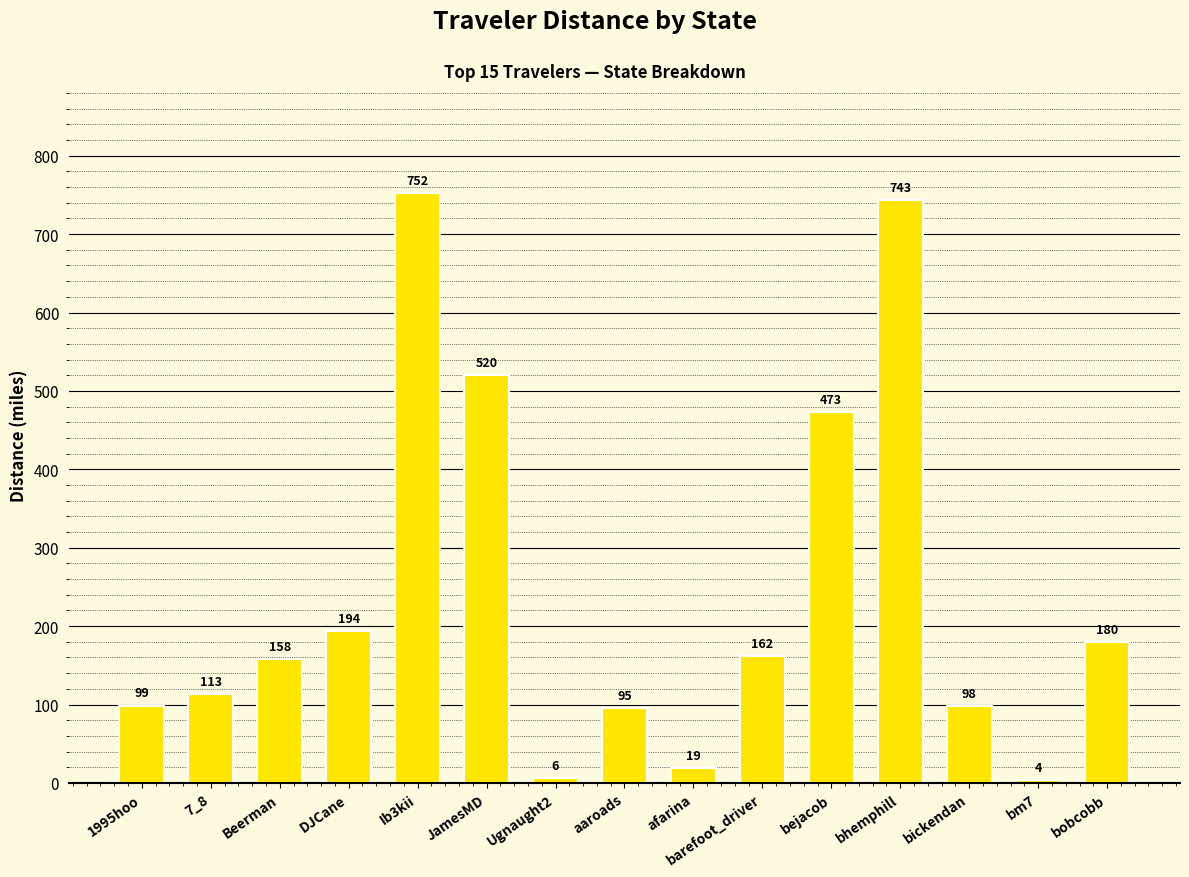

How many bars are there in total?

15